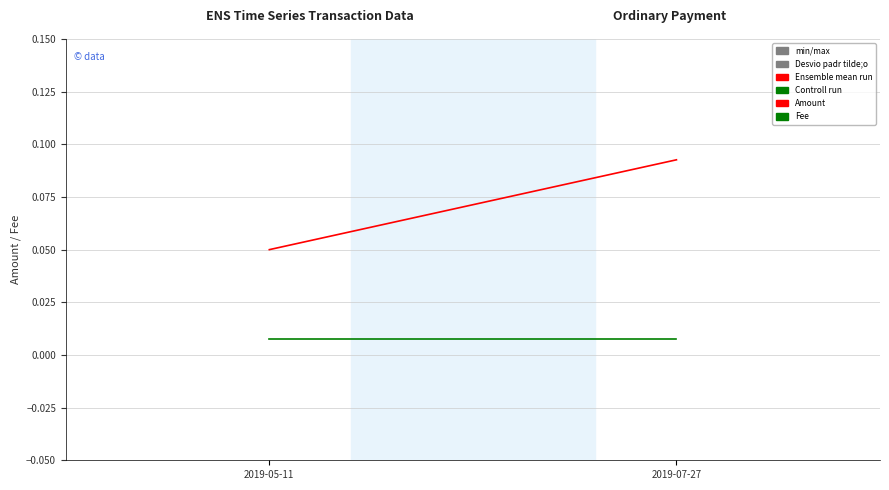

Which series has the widest spread of values?

Amount